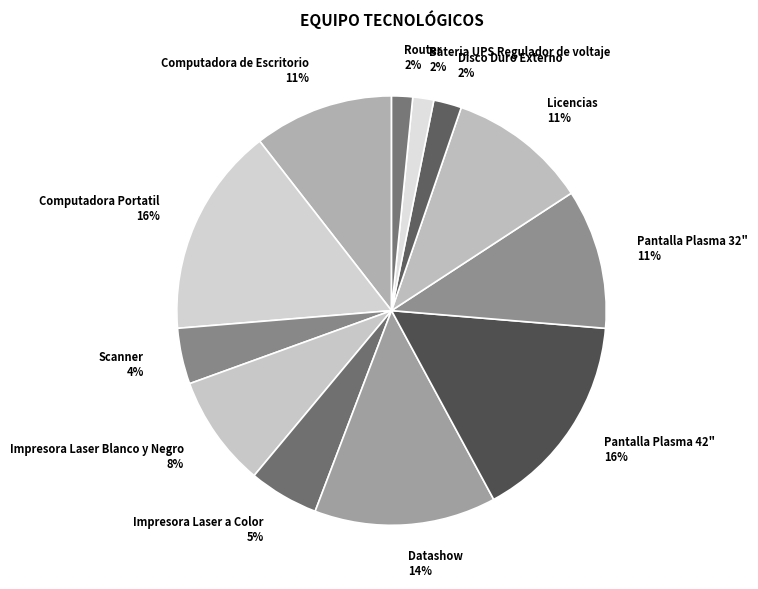

Is the sum of Scanner and Impresora Laser Blanco y Negro greater than half?

No